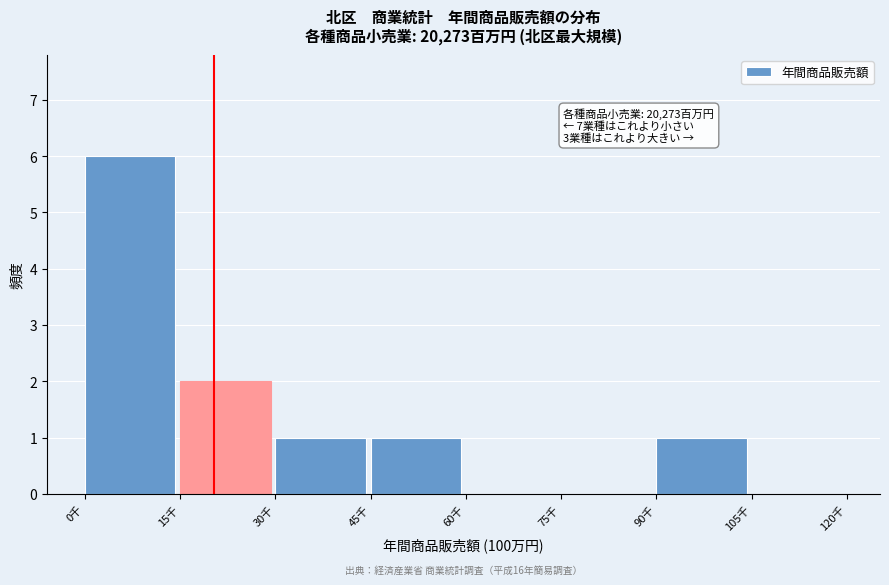

Reading left to right, extract all data points from this chart.

0千=6	15千=2	30千=1	45千=1	60千=0	75千=0	90千=1	105千=0